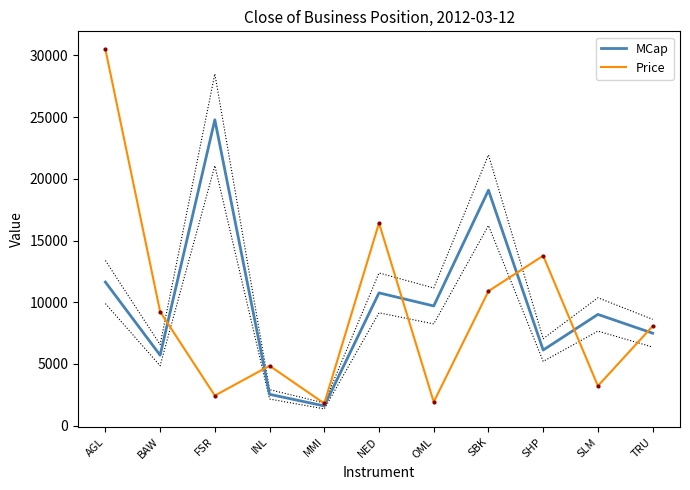

True or false: Price has a value of 3420.3 at NED.

False